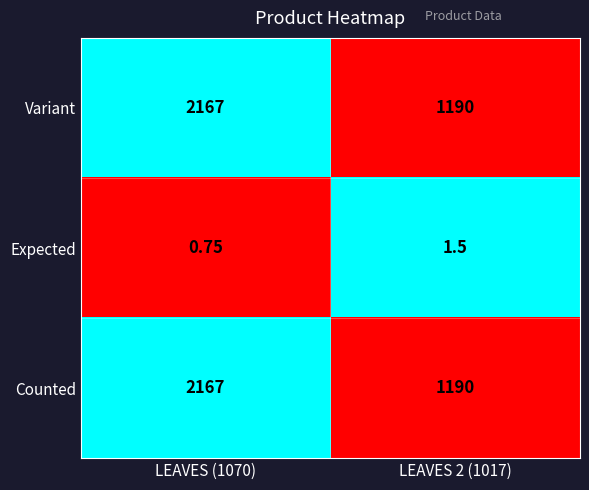

Is the value of Expected at LEAVES 2 (1017) greater than the value of Variant at LEAVES (1070)?

No